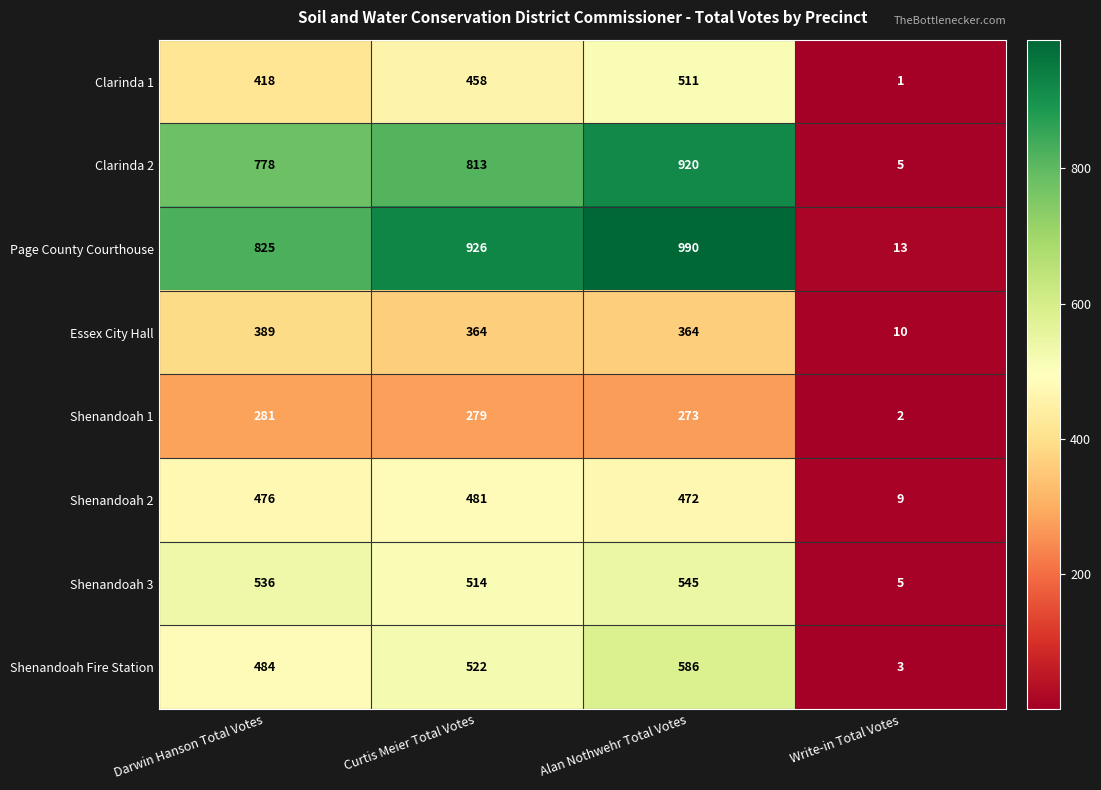

At how many categories does at least one series exceed 154?

3